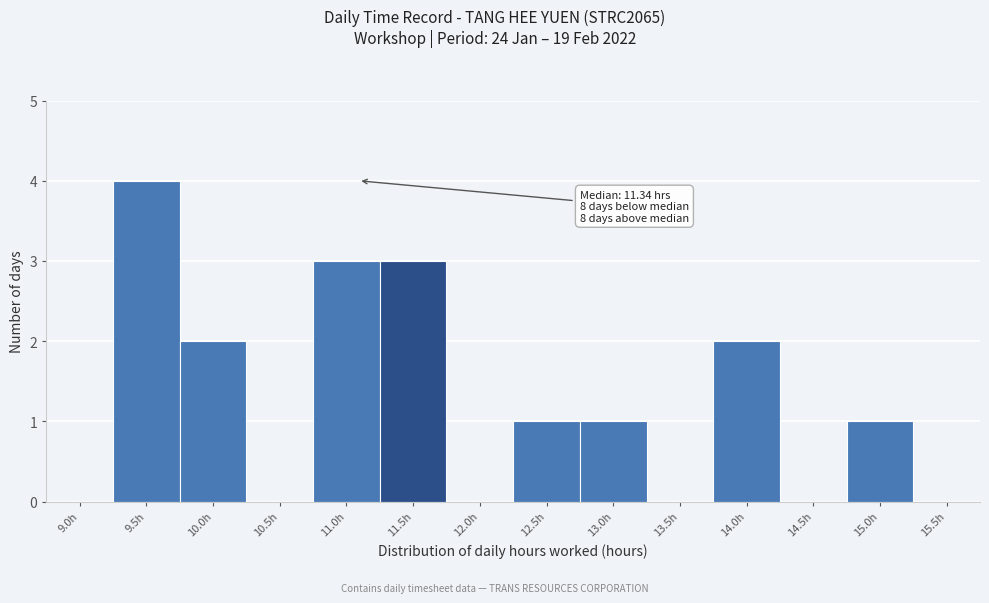

Reading left to right, extract all data points from this chart.

9.0h=0	9.5h=4	10.0h=2	10.5h=0	11.0h=3	11.5h=3	12.0h=0	12.5h=1	13.0h=1	13.5h=0	14.0h=2	14.5h=0	15.0h=1	15.5h=0